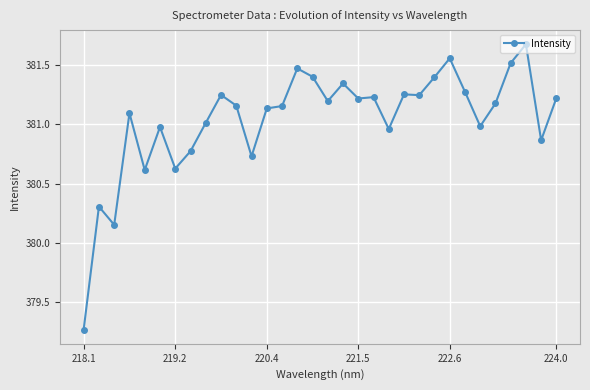

What is the difference between the maximum and minimum values?

2.4